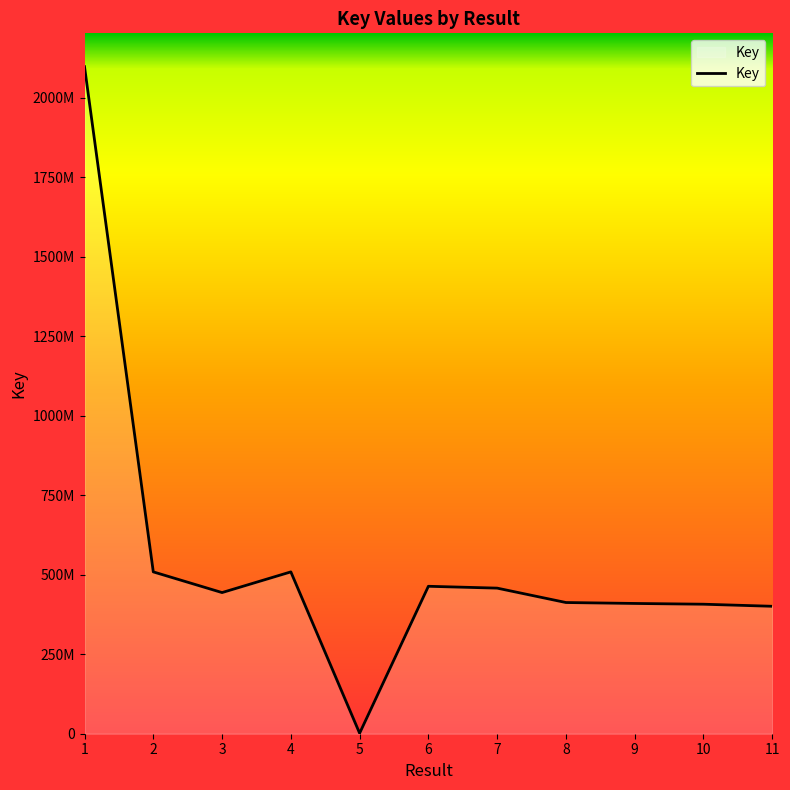

Does the chart display data point markers on the line(s)?

No